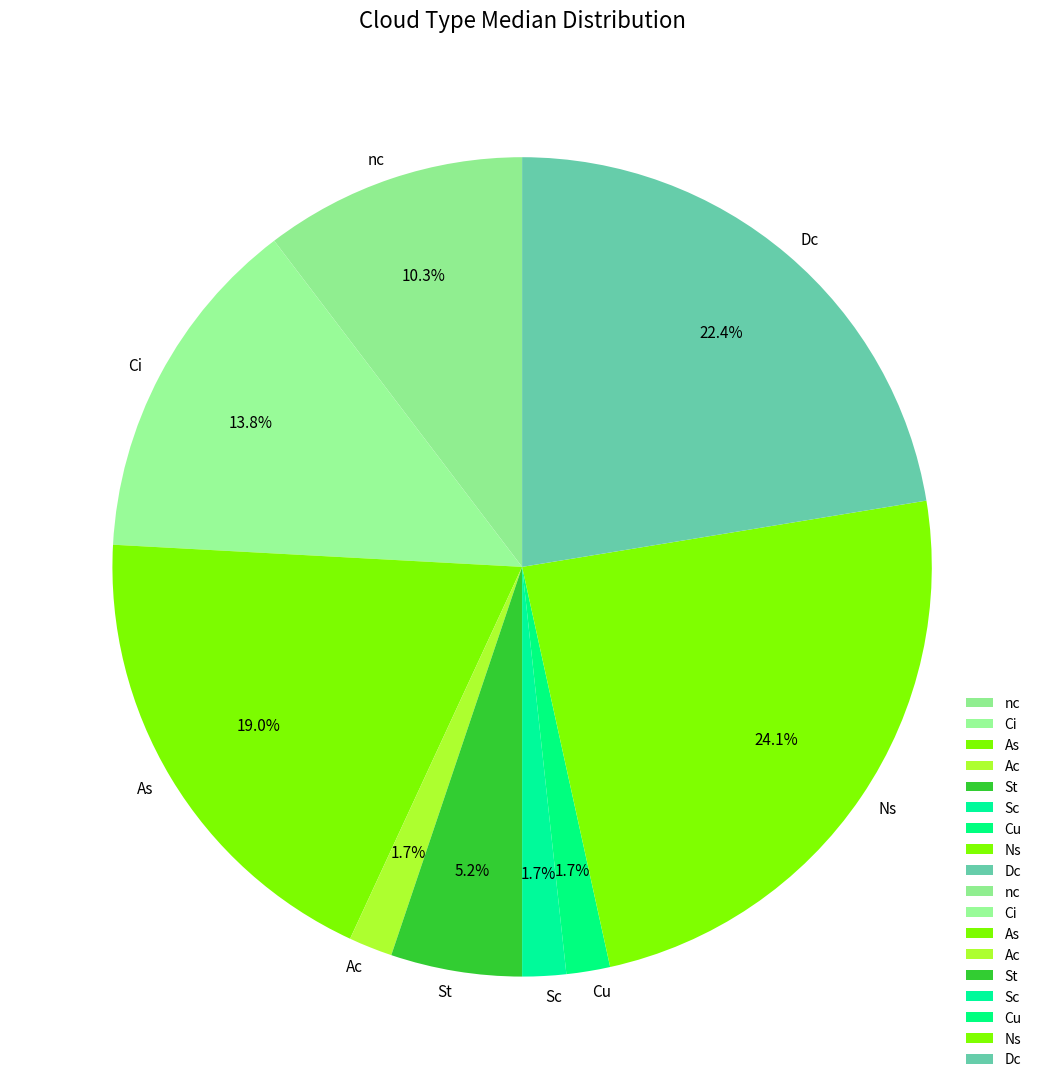

To the nearest percent, what portion does Ac represent?

2%